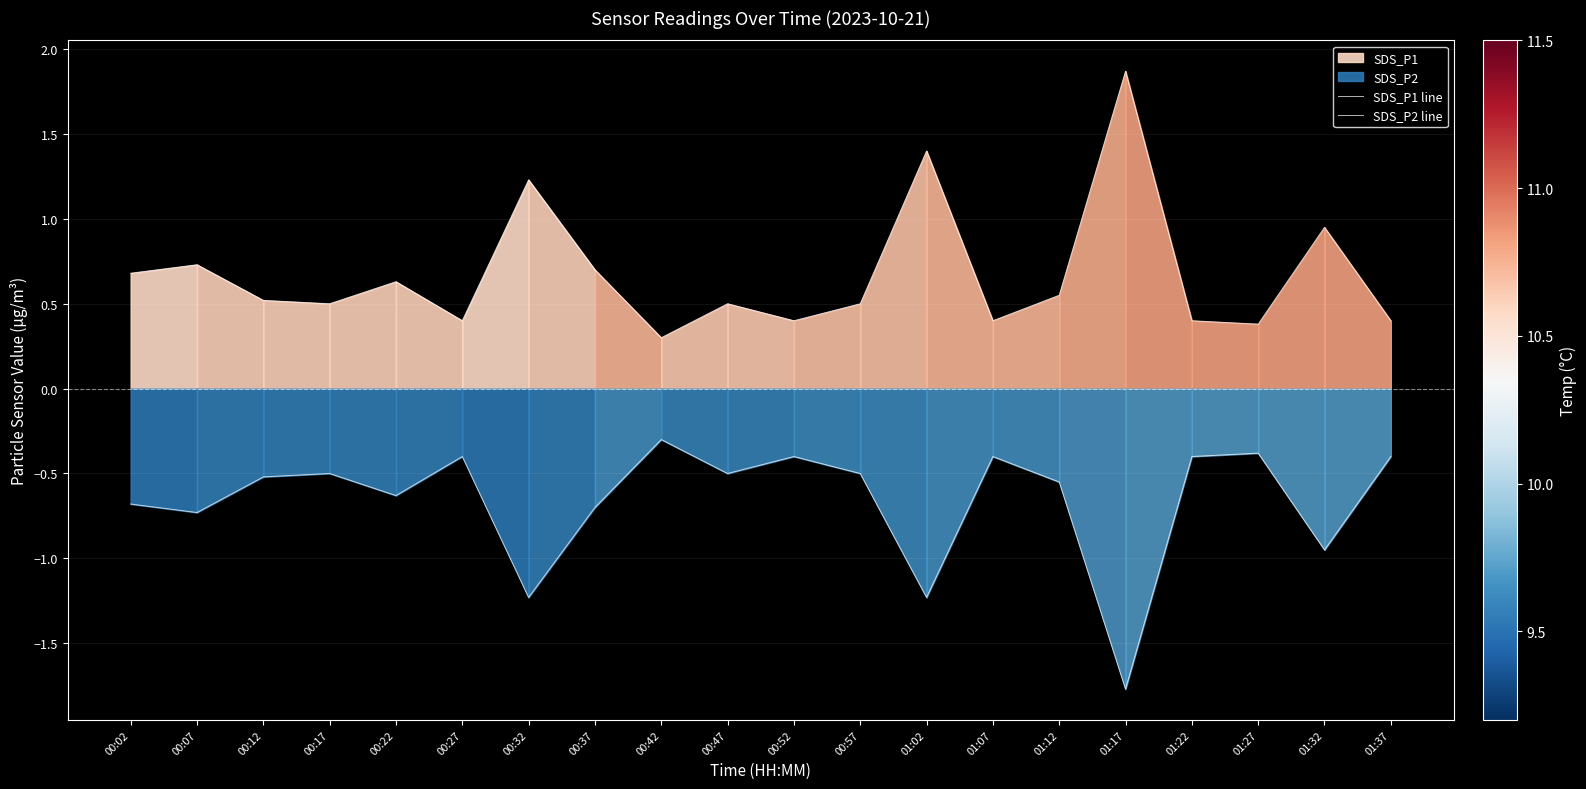

Reading left to right, extract all data points from this chart.

SDS_P1 line: 00:02=0.7	00:07=0.7	00:12=0.5	00:17=0.5	00:22=0.6	00:27=0.4	00:32=1.2	00:37=0.7	00:42=0.3	00:47=0.5	00:52=0.4	00:57=0.5	01:02=1.4	01:07=0.4	01:12=0.6	01:17=1.9	01:22=0.4	01:27=0.4	01:32=0.9	01:37=0.4
SDS_P2 line: 00:02=-0.7	00:07=-0.7	00:12=-0.5	00:17=-0.5	00:22=-0.6	00:27=-0.4	00:32=-1.2	00:37=-0.7	00:42=-0.3	00:47=-0.5	00:52=-0.4	00:57=-0.5	01:02=-1.2	01:07=-0.4	01:12=-0.6	01:17=-1.8	01:22=-0.4	01:27=-0.4	01:32=-0.9	01:37=-0.4